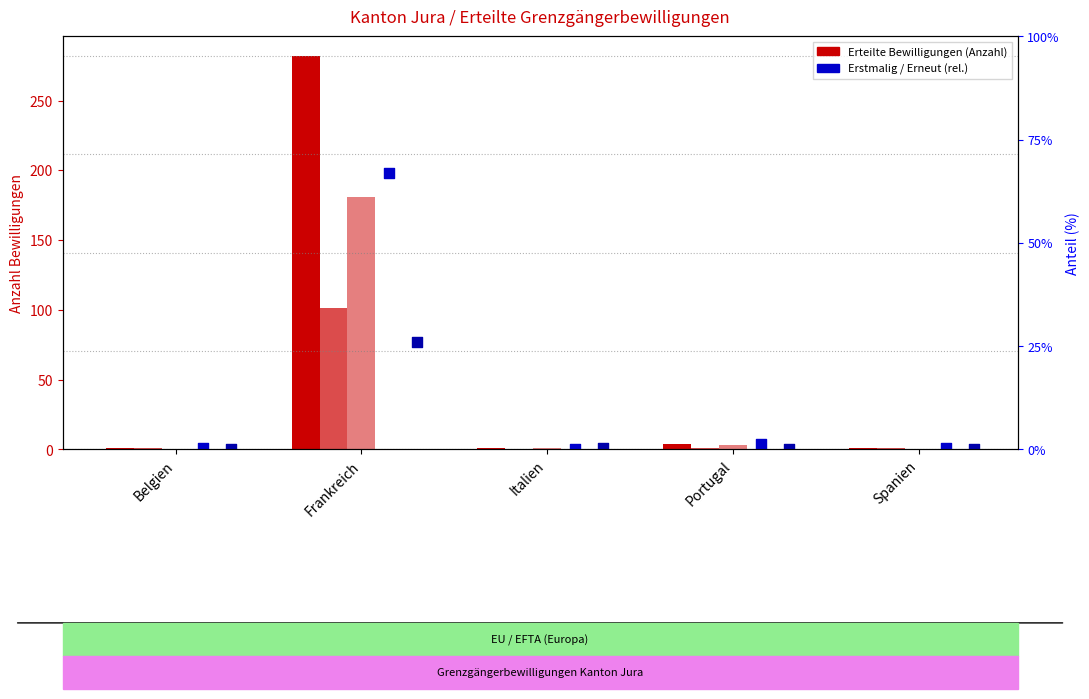

Which series contains the highest Y value?

Total erteilte Bewilligungen